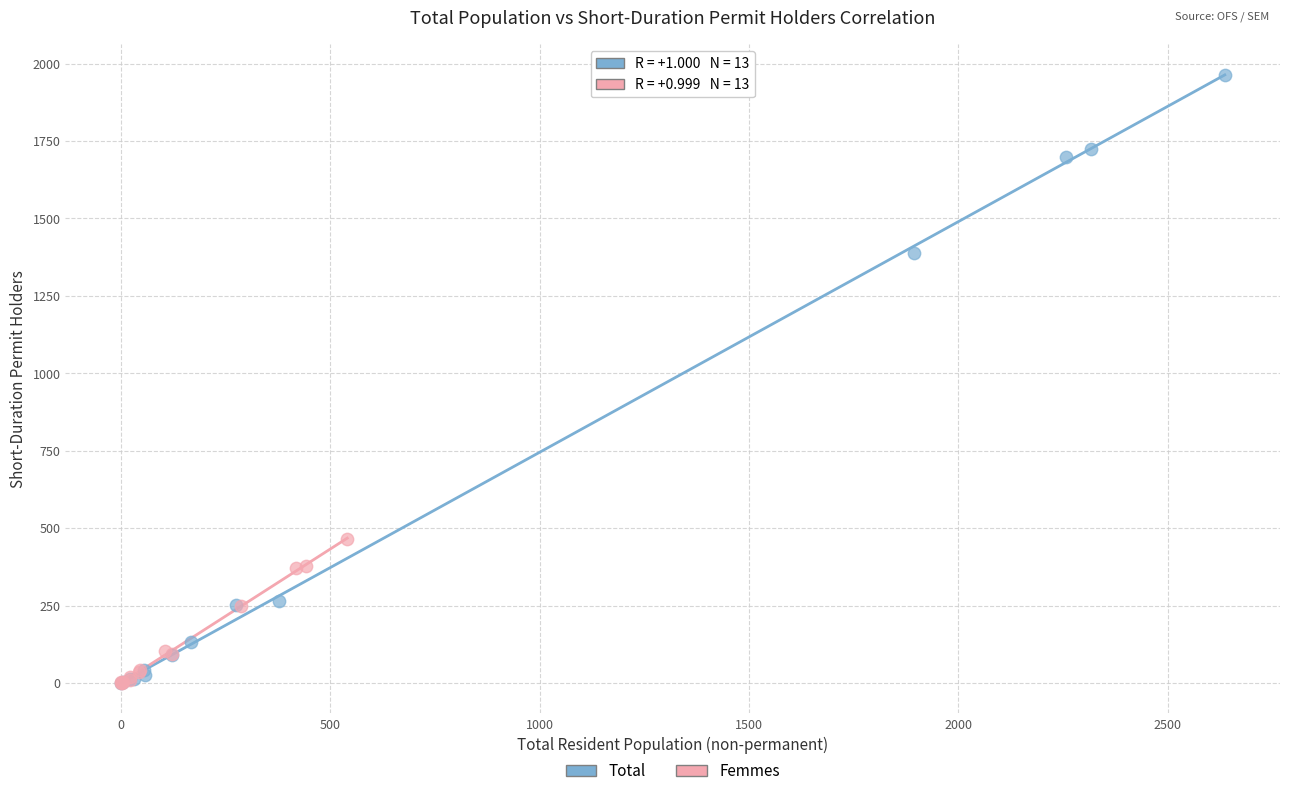

Which series contains the highest Y value?

Total